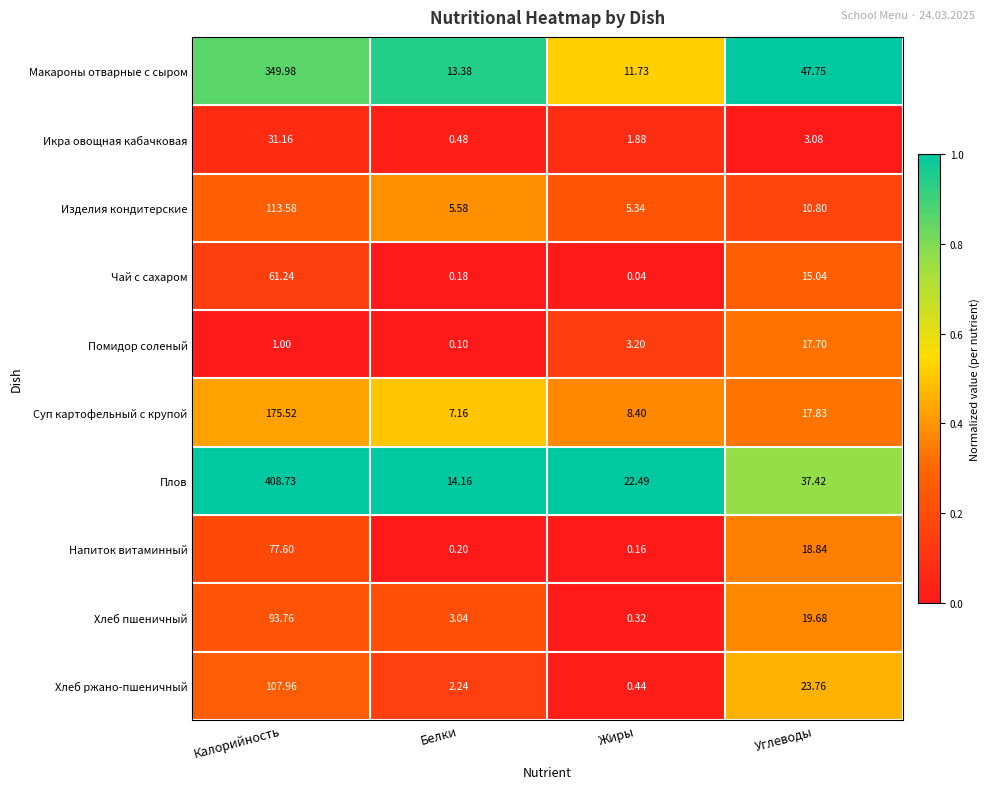

Which label corresponds to the smallest value in the chart?

Жиры